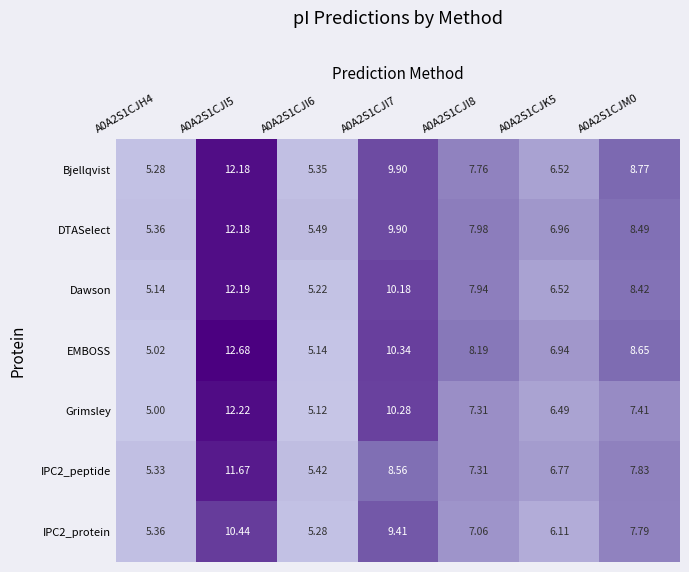

Which series has the largest range (max minus min)?

EMBOSS